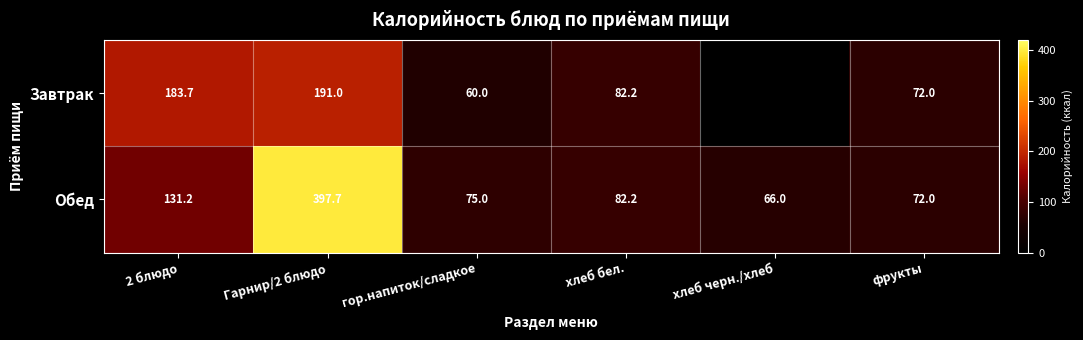

Between 2 блюдо and хлеб бел., which series saw the biggest shift?

Завтрак